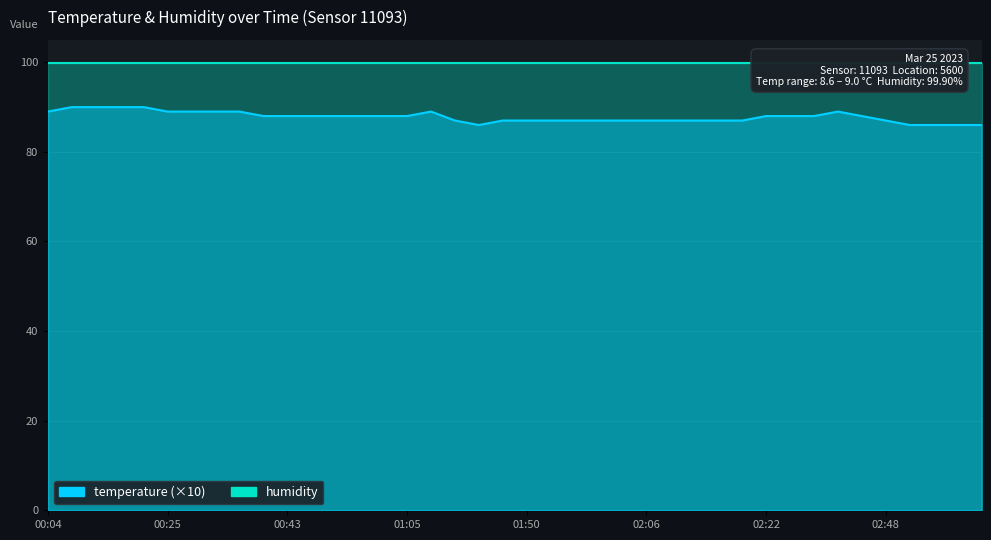

Reading left to right, extract all data points from this chart.

00:04=89	00:10=90	00:13=90	00:19=90	00:22=90	00:25=89	00:28=89	00:34=89	00:37=89	00:40=88	00:43=88	00:47=88	00:50=88	00:53=88	01:02=88	01:05=88	01:11=89	01:26=87	01:38=86	01:47=87	01:50=87	01:53=87	01:56=87	01:59=87	02:02=87	02:06=87	02:09=87	02:12=87	02:15=87	02:18=87	02:22=88	02:28=88	02:32=88	02:38=89	02:44=88	02:48=87	02:51=86	02:54=86	02:57=86	03:00=86